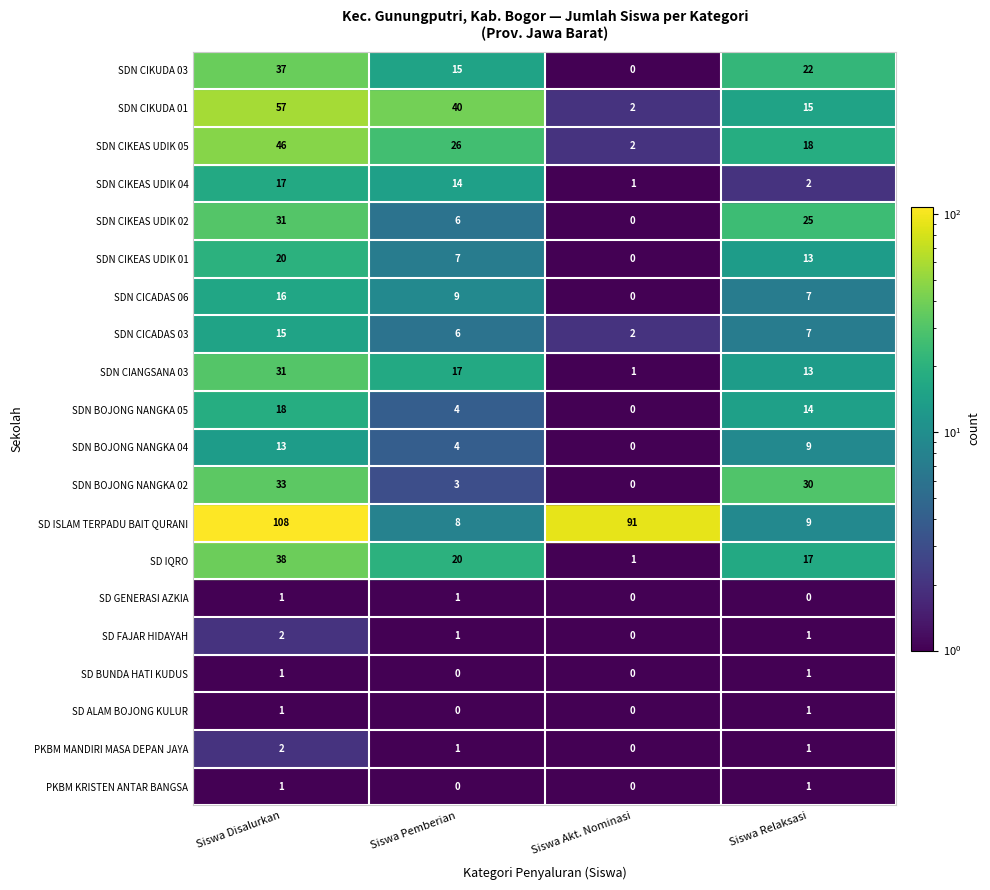

Which series has the widest spread of values?

SD ISLAM TERPADU BAIT QURANI